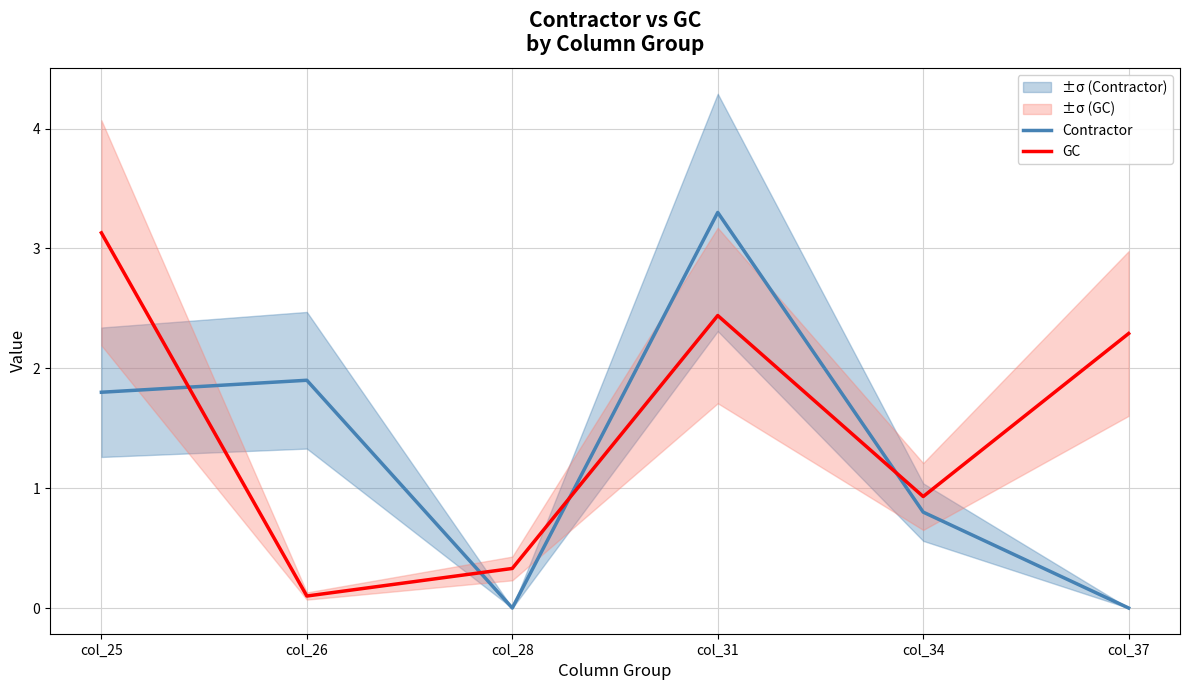

What is the sum of the GC values at col_25 and col_28?

3.5